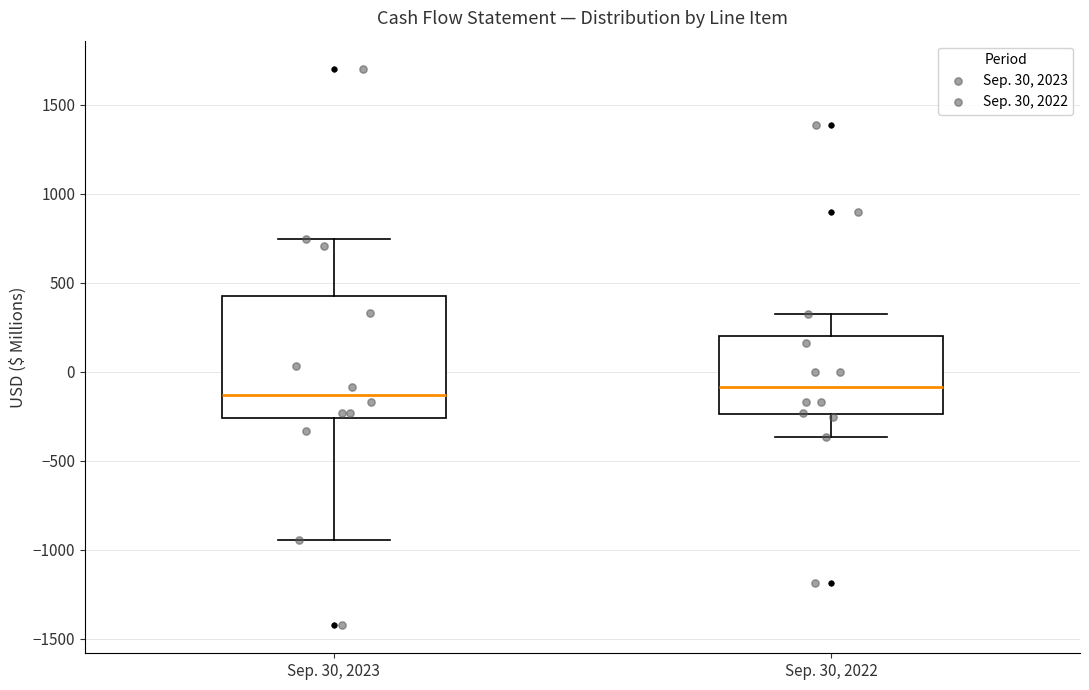

Where does the median line of the box for Sep. 30, 2022 sit on the y-axis? The values are not printed on the chart, so give them approximately, as read against the axis.

-100